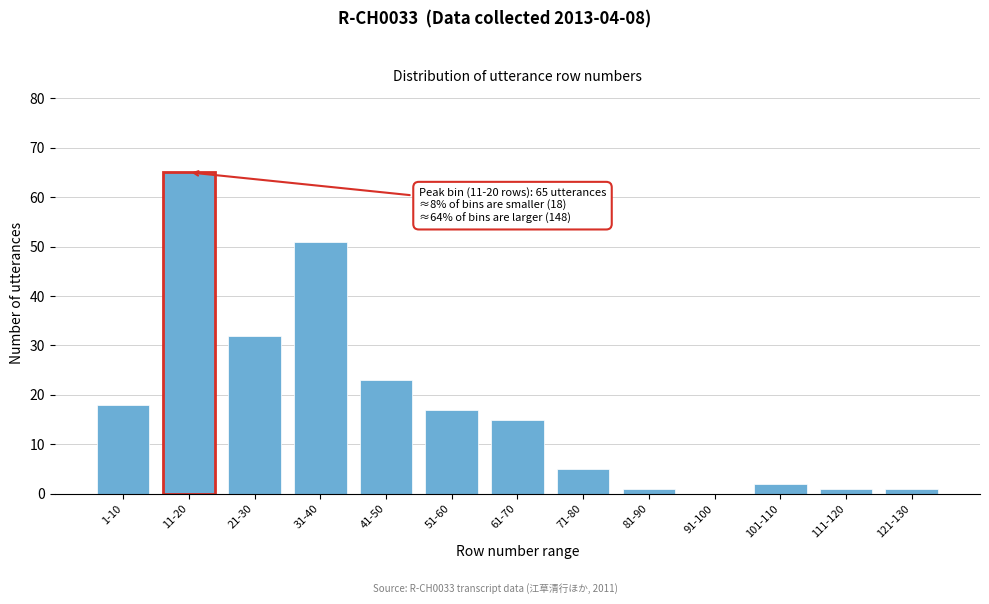

Reading left to right, extract all data points from this chart.

1-10=18	11-20=65	21-30=32	31-40=51	41-50=23	51-60=17	61-70=15	71-80=5	81-90=1	91-100=0	101-110=2	111-120=1	121-130=1